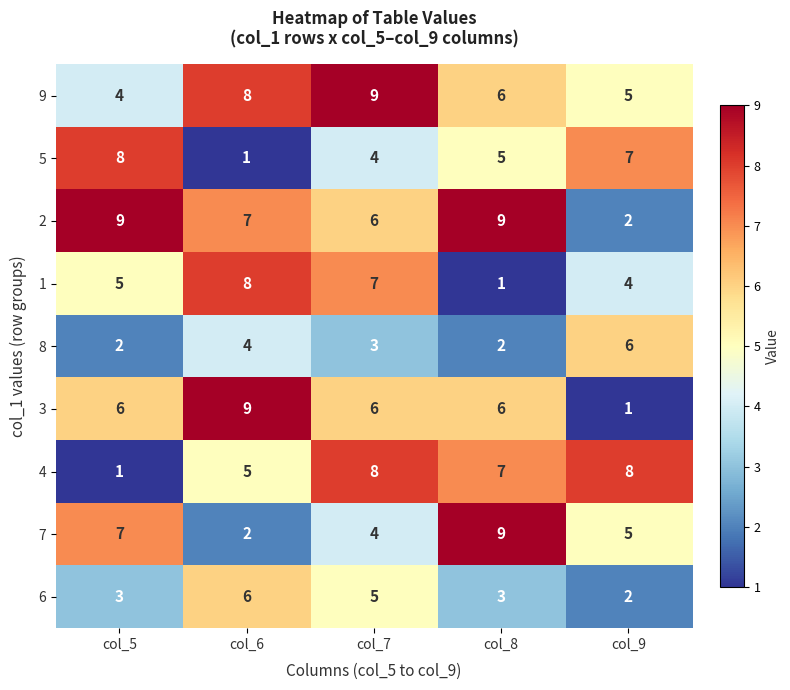

Which series changed the most between col_5 and col_8?

4